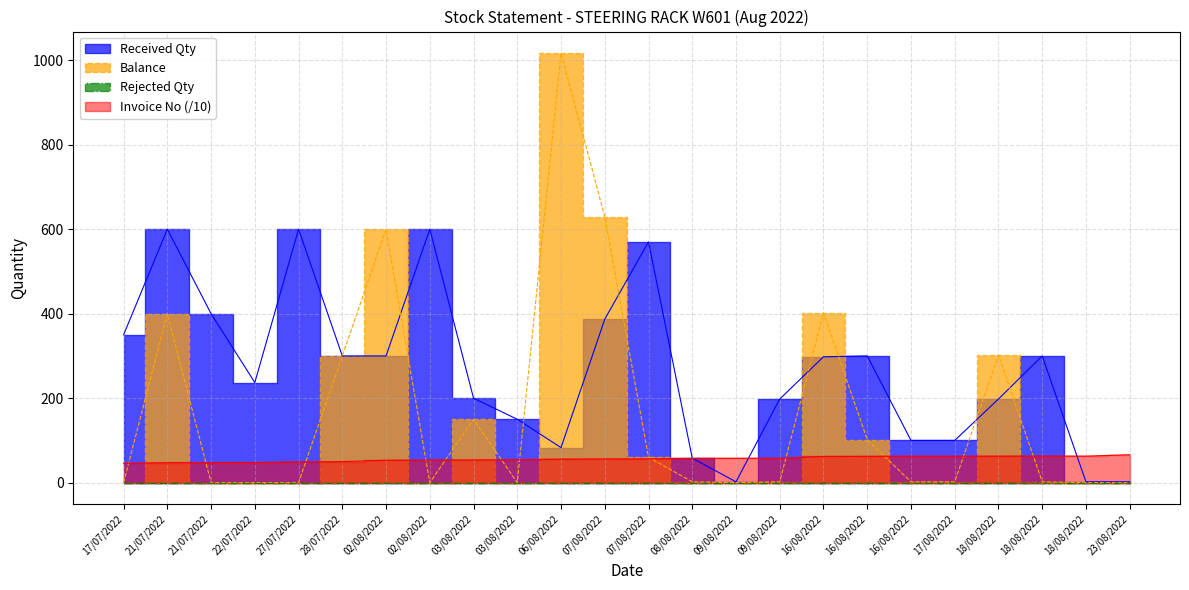

How many interior local peaks does the Balance series have?

6